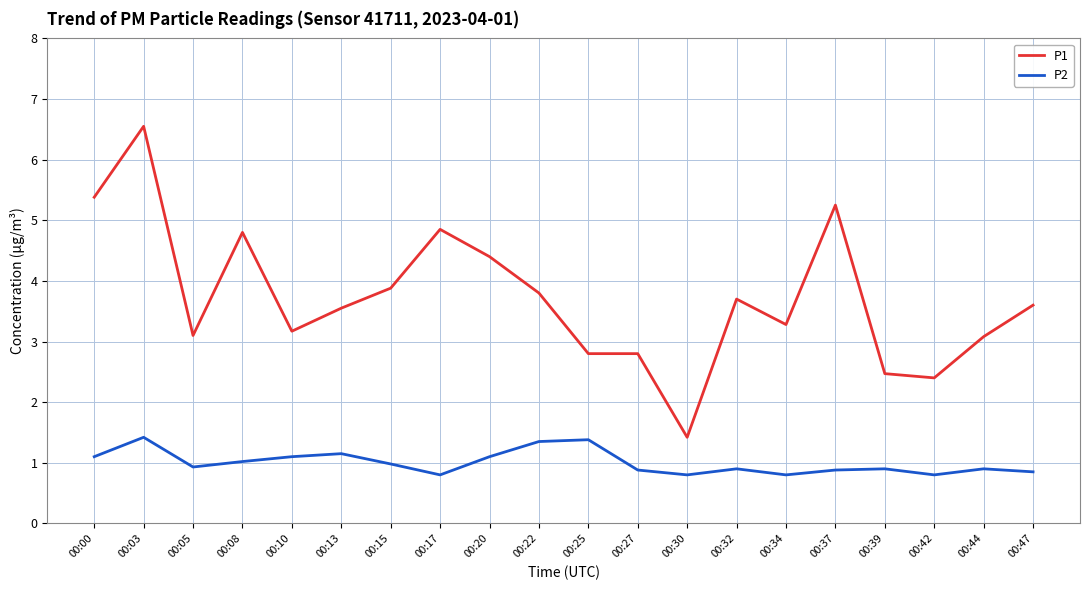

How many values in the P1 series are below 3?

5